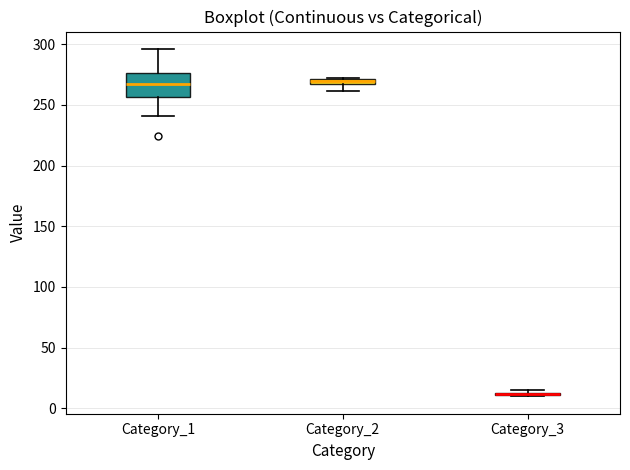

Which box is the tallest, from its lower edge to its upper edge?

Category_1